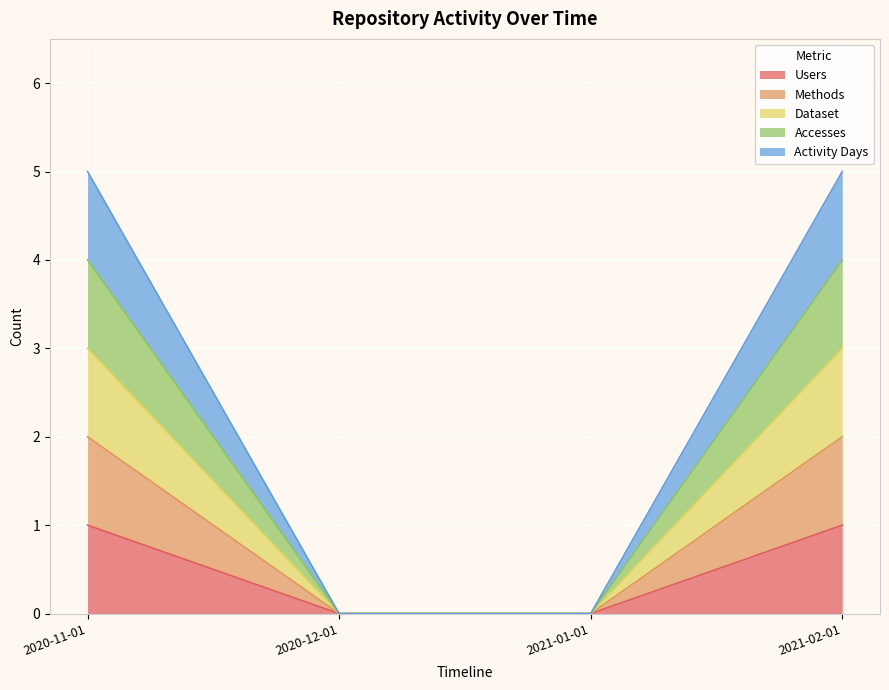

At which category does the chart reach its minimum across all series?

2020-12-01